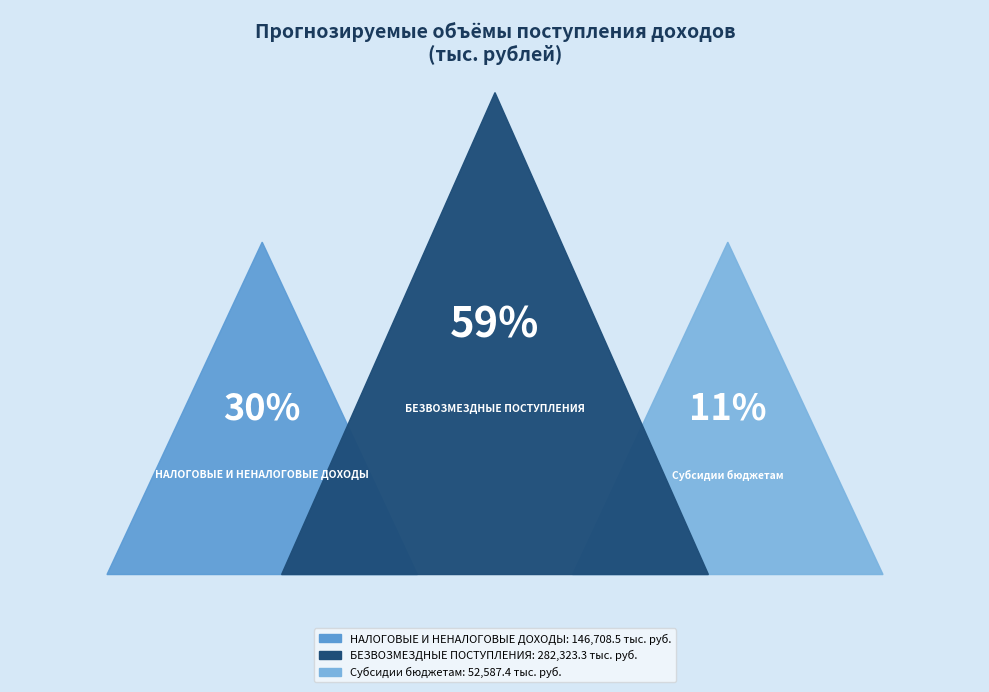

Combined, do Субсидии бюджетам and БЕЗВОЗМЕЗДНЫЕ ПОСТУПЛЕНИЯ account for over 50%?

Yes